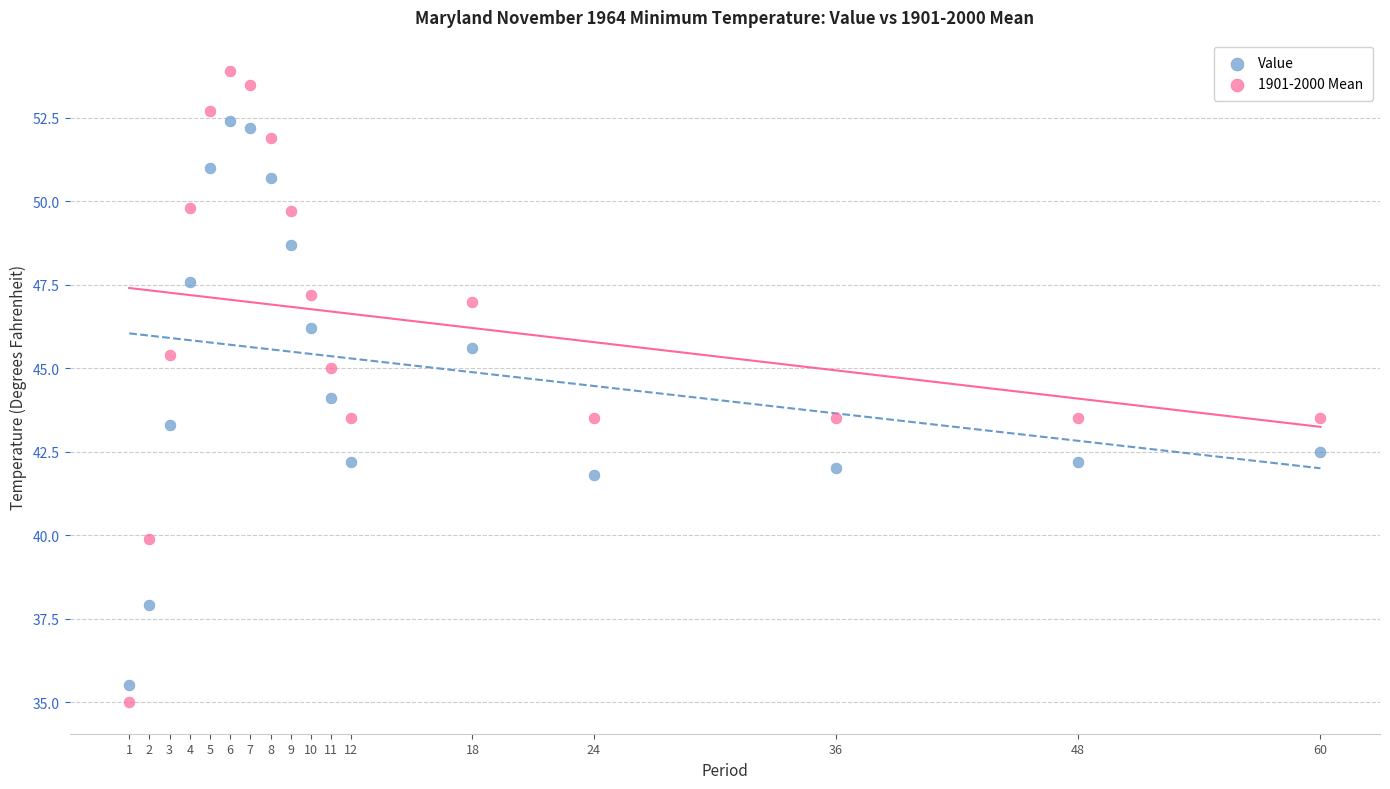

Across all data points, what is the range of Y values (max minus min)?

18.9